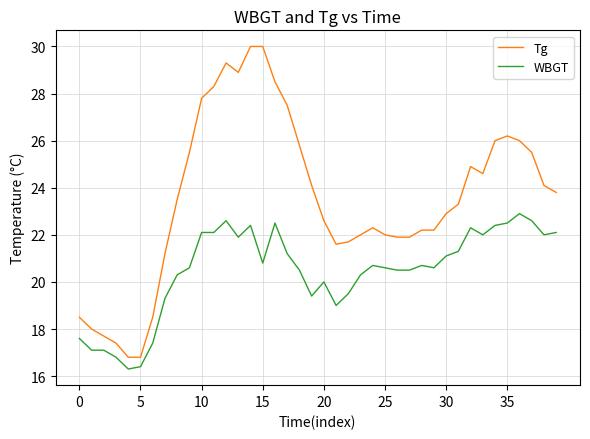

What is the smallest value displayed?

16.3